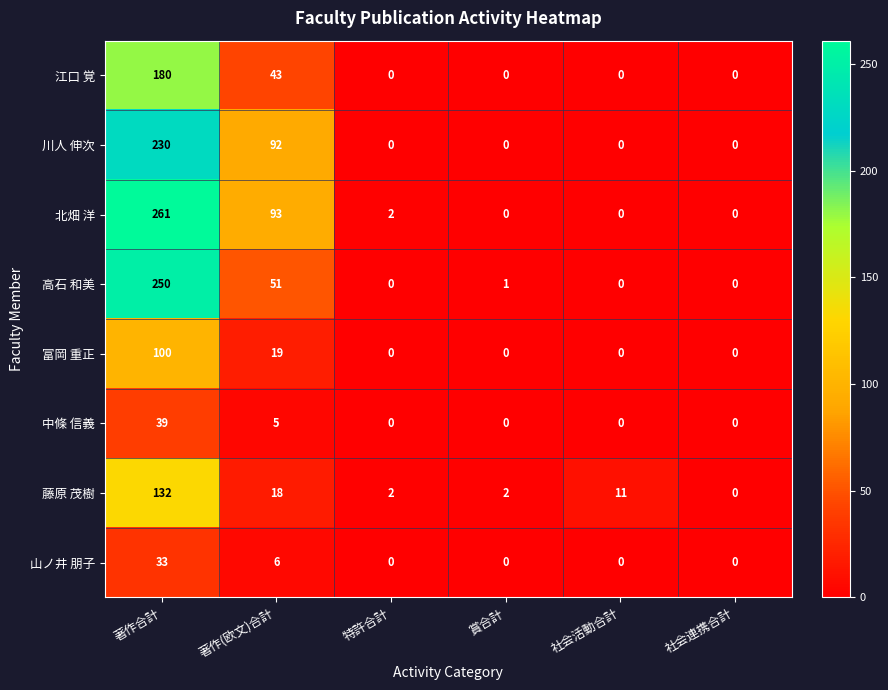

How many distinct data groups are displayed?

8